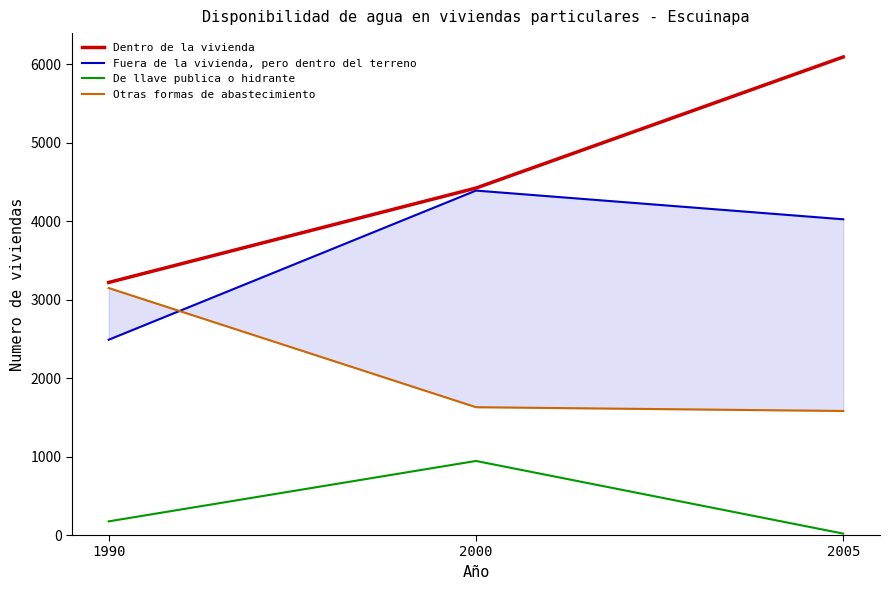

How many lines are shown in the chart?

4